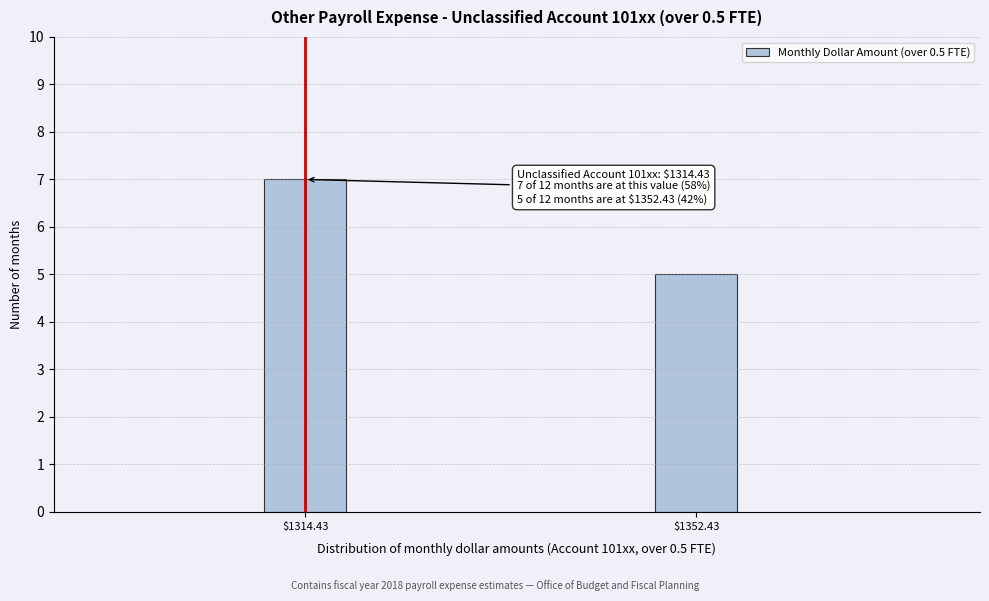

Reading left to right, what are all the values shown in this chart?

7	5